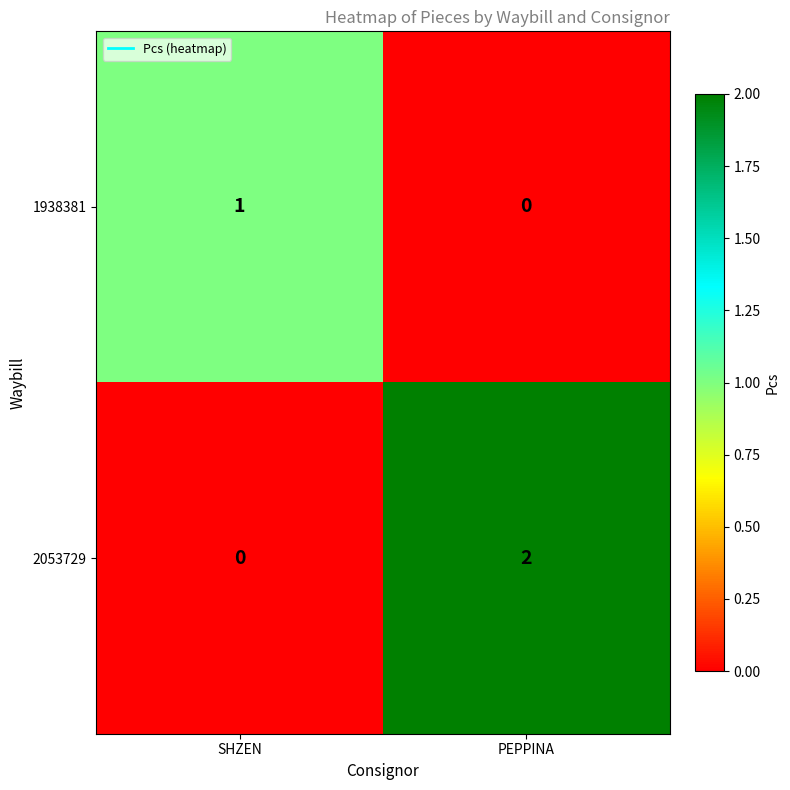

Which series changed the most between SHZEN and PEPPINA?

2053729